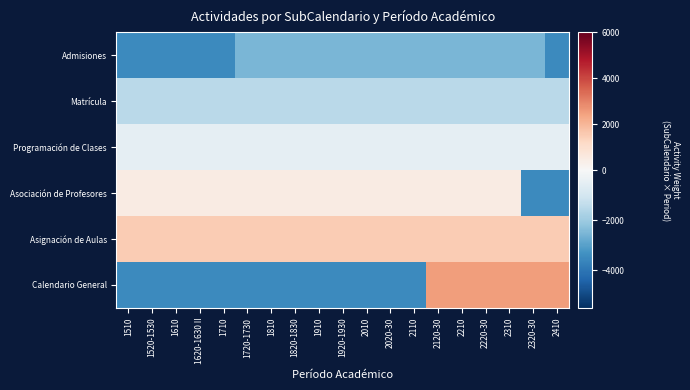

Reading left to right, what are all the values shown in this chart?

Admisiones: 1510=-3500	1520-1530=-3500	1610=-3500	1620-1630 II=-3500	1710=-3500	1720-1730=-2500	1810=-2500	1820-1830=-2500	1910=-2500	1920-1930=-2500	2010=-2500	2020-30=-2500	2110=-2500	2120-30=-2500	2210=-2500	2220-30=-2500	2310=-2500	2320-30=-2500	2410=-3500
Matrícula: 1510=-1500	1520-1530=-1500	1610=-1500	1620-1630 II=-1500	1710=-1500	1720-1730=-1500	1810=-1500	1820-1830=-1500	1910=-1500	1920-1930=-1500	2010=-1500	2020-30=-1500	2110=-1500	2120-30=-1500	2210=-1500	2220-30=-1500	2310=-1500	2320-30=-1500	2410=-1500
Programación de Clases: 1510=-500	1520-1530=-500	1610=-500	1620-1630 II=-500	1710=-500	1720-1730=-500	1810=-500	1820-1830=-500	1910=-500	1920-1930=-500	2010=-500	2020-30=-500	2110=-500	2120-30=-500	2210=-500	2220-30=-500	2310=-500	2320-30=-500	2410=-500
Asociación de Profesores: 1510=500	1520-1530=500	1610=500	1620-1630 II=500	1710=500	1720-1730=500	1810=500	1820-1830=500	1910=500	1920-1930=500	2010=500	2020-30=500	2110=500	2120-30=500	2210=500	2220-30=500	2310=500	2320-30=-3500	2410=-3500
Asignación de Aulas: 1510=1500	1520-1530=1500	1610=1500	1620-1630 II=1500	1710=1500	1720-1730=1500	1810=1500	1820-1830=1500	1910=1500	1920-1930=1500	2010=1500	2020-30=1500	2110=1500	2120-30=1500	2210=1500	2220-30=1500	2310=1500	2320-30=1500	2410=1500
Calendario General: 1510=-3500	1520-1530=-3500	1610=-3500	1620-1630 II=-3500	1710=-3500	1720-1730=-3500	1810=-3500	1820-1830=-3500	1910=-3500	1920-1930=-3500	2010=-3500	2020-30=-3500	2110=-3500	2120-30=2500	2210=2500	2220-30=2500	2310=2500	2320-30=2500	2410=2500